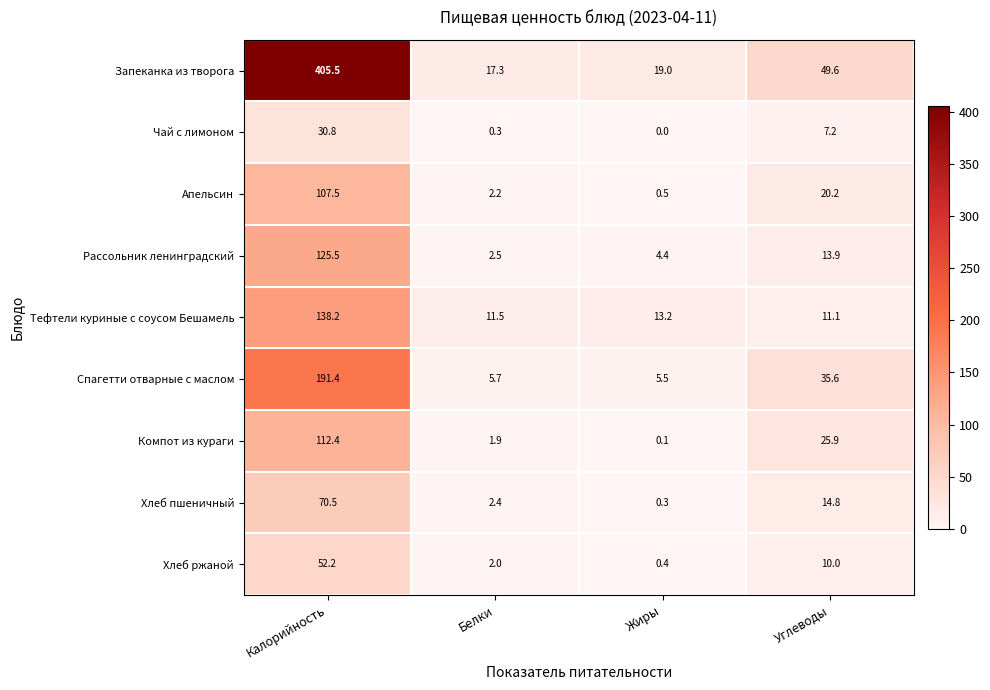

At which category is the sum across all series the highest?

Калорийность